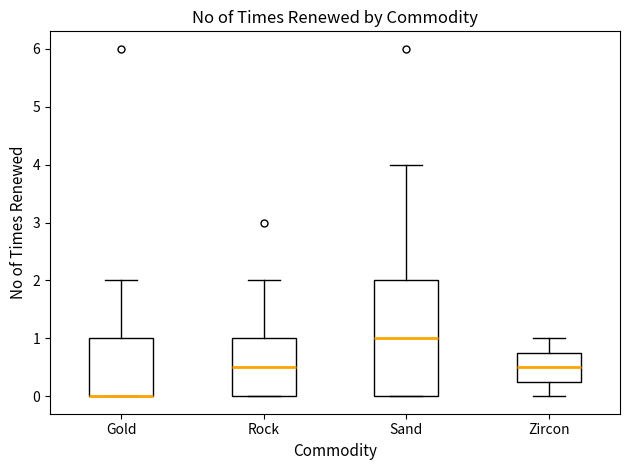

Reading left to right, read every box against the y-axis: the position of its median line, the range the box covers, and the ends of its whiskers. The values are not printed on the chart, so give them approximately, as read against the axis.

Gold: median 0.0 (drawn on the box's lower edge), box 0.0 to 1.0, whiskers 0.0 to 2.0
Rock: median 0.5, box 0.0 to 1.0, whiskers 0.0 to 2.0
Sand: median 1.0, box 0.0 to 2.0, whiskers 0.0 to 4.0
Zircon: median 0.5, box 0.3 to 0.8, whiskers 0.0 to 1.0